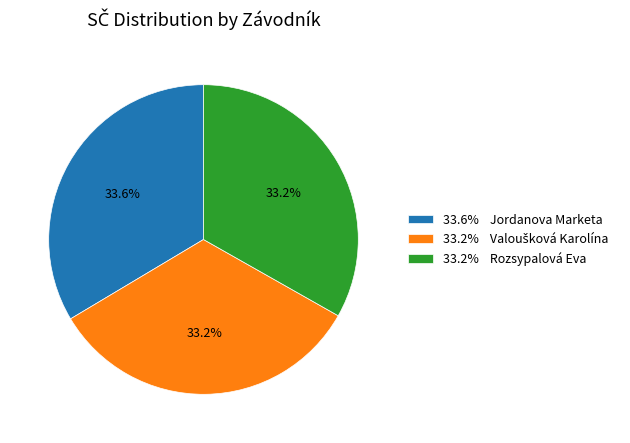

Approximately how many times larger is the value at 33.6% Jordanova Marketa compared to 33.2% Rozsypalová Eva?

1.0